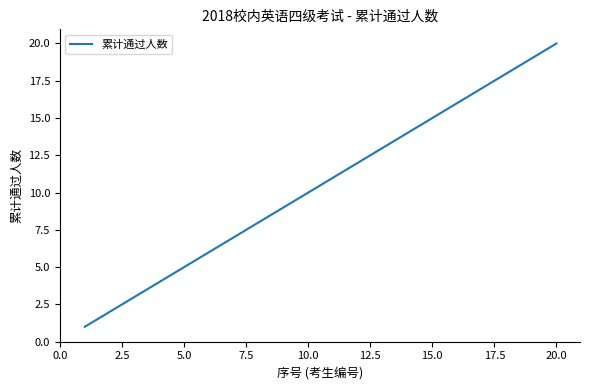

What is the maximum value shown in the chart?

20